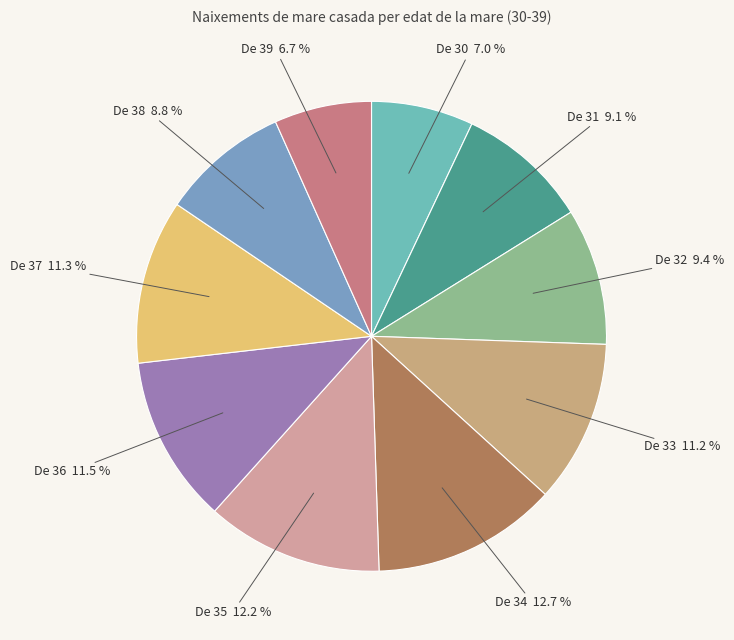

Do De 30 and De 33 together represent more than half of the pie?

No